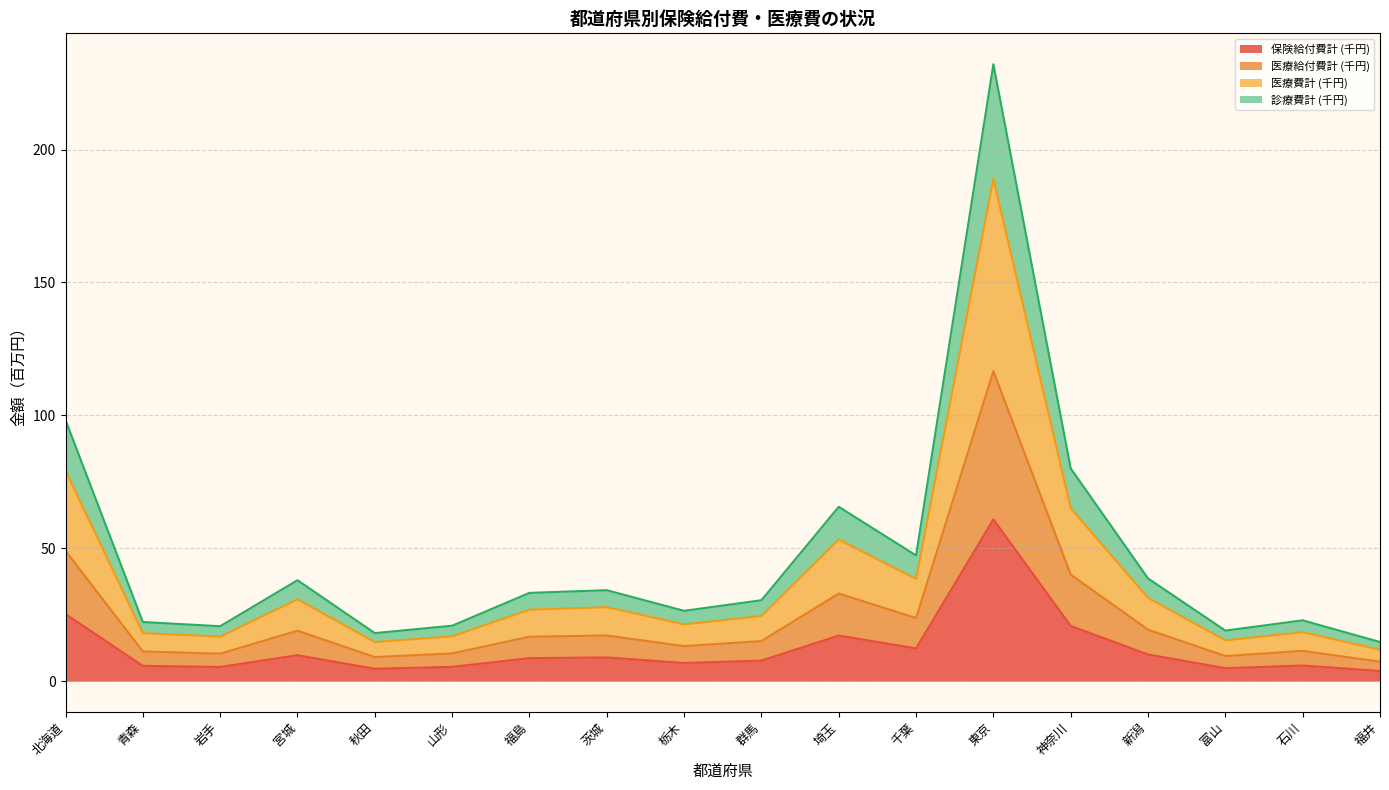

Where is the first local minimum for 医療費計 (千円)?

岩手